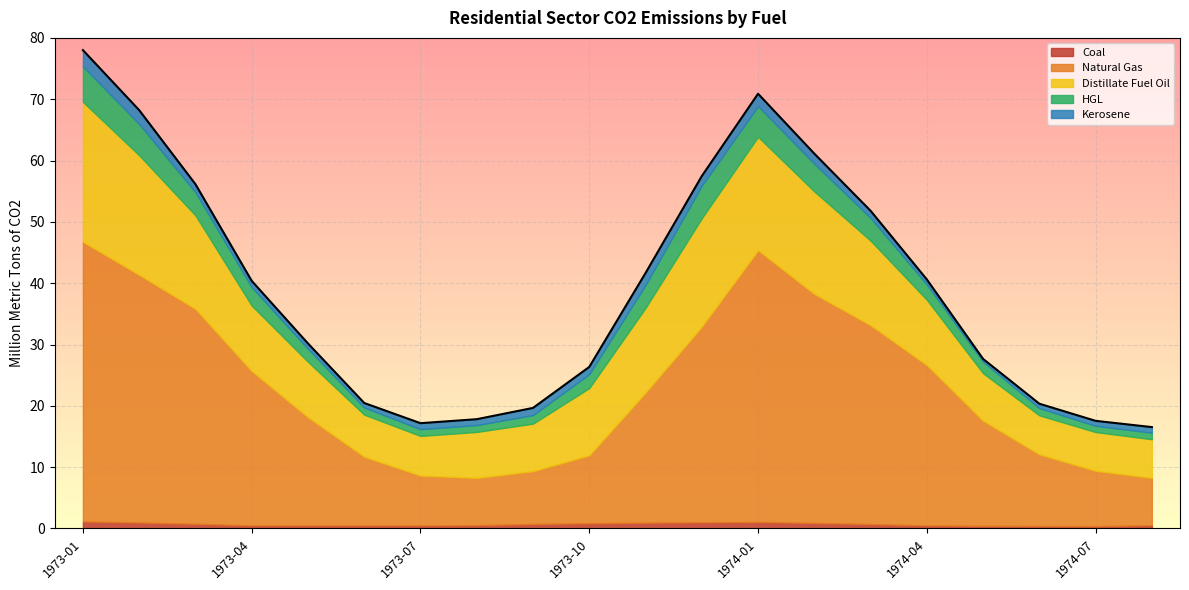

What is the label of the 6th point from the right?

1974-03